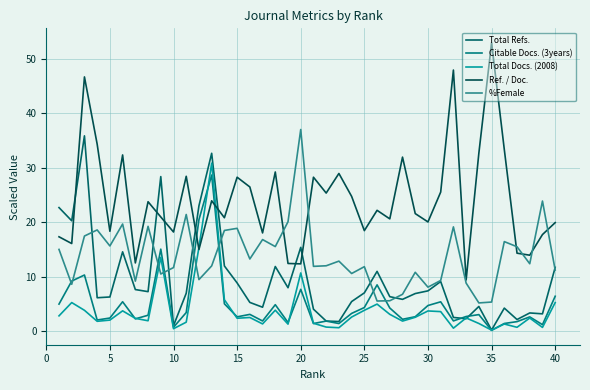

Is this an area chart (filled region under the line)?

No